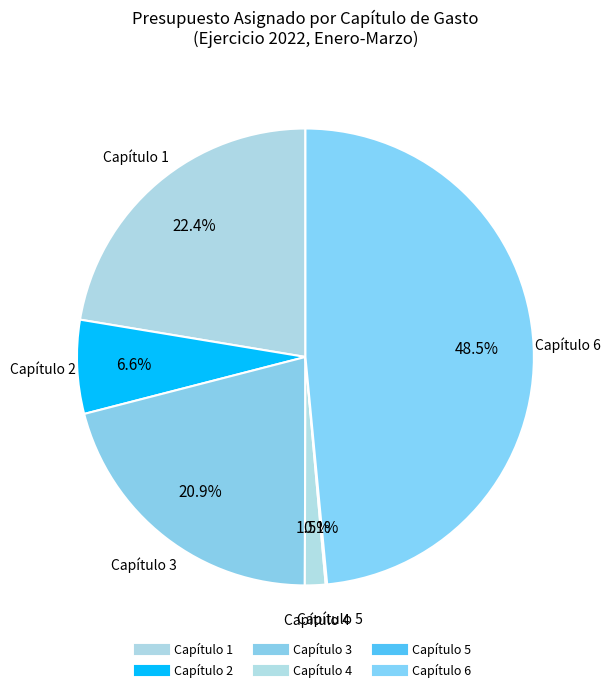

To the nearest percent, what is the difference between the Capítulo 2 and Capítulo 4 slice percentages?

5%